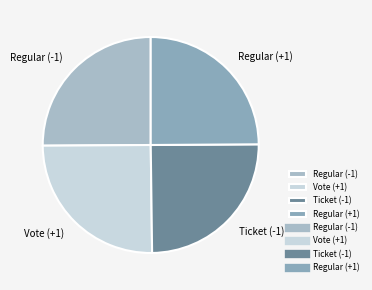

Is it true that Vote (+1) is 11% of the pie?

False